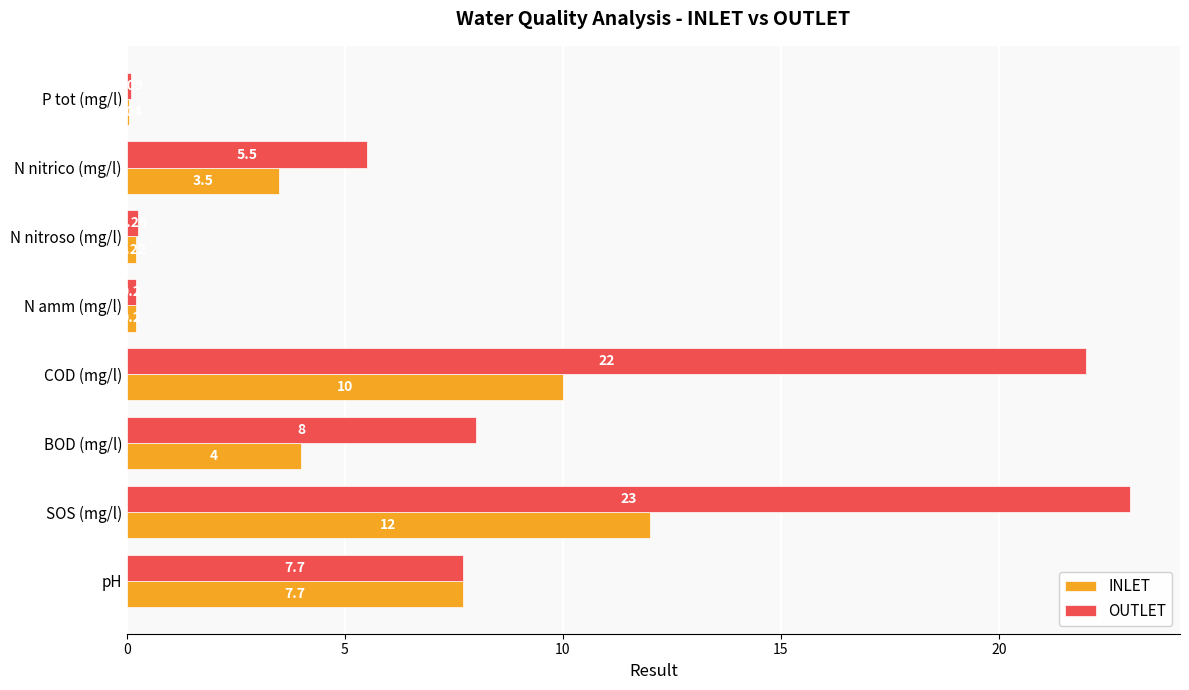

Where is INLET nearest to the value 6?

pH